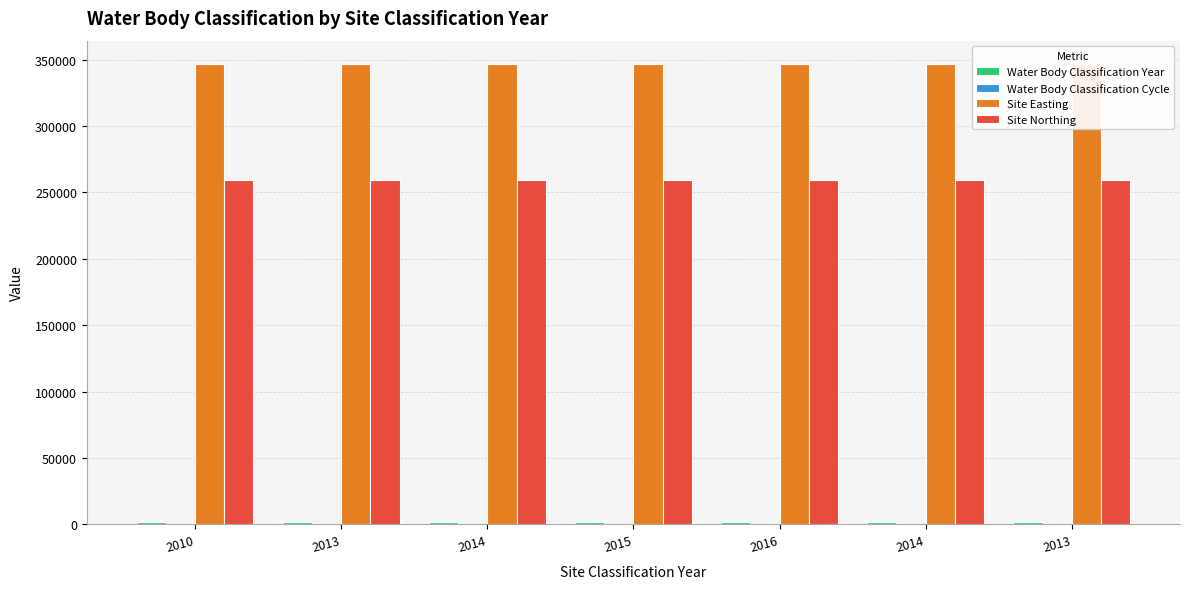

What is the average value of the Site Easting series?

346965